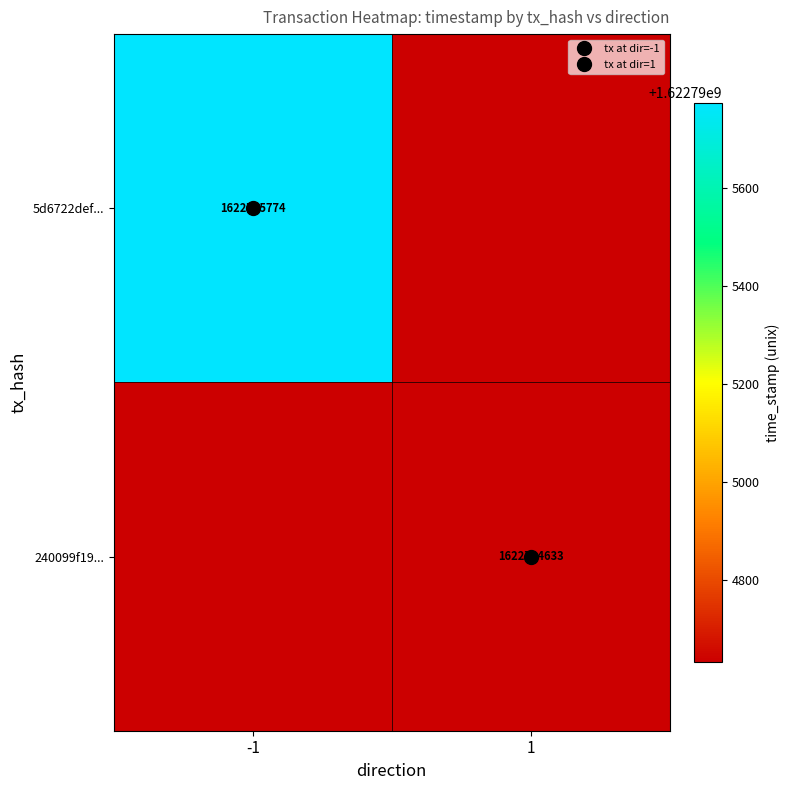

Rank the series by their maximum value, from lowest to highest.

240099f19a0202233db7d8a3161b8f7dff0005b, 5d6722defb9589c5ae0c9fafc702f6f3e346f90